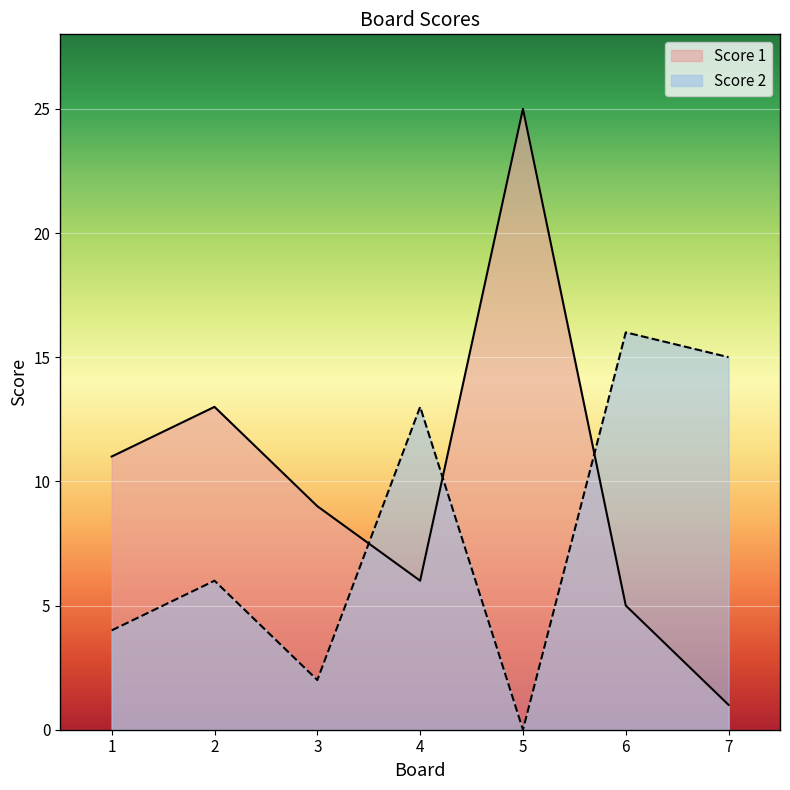

What is the difference between the Score 1 values at 4 and 3?

3